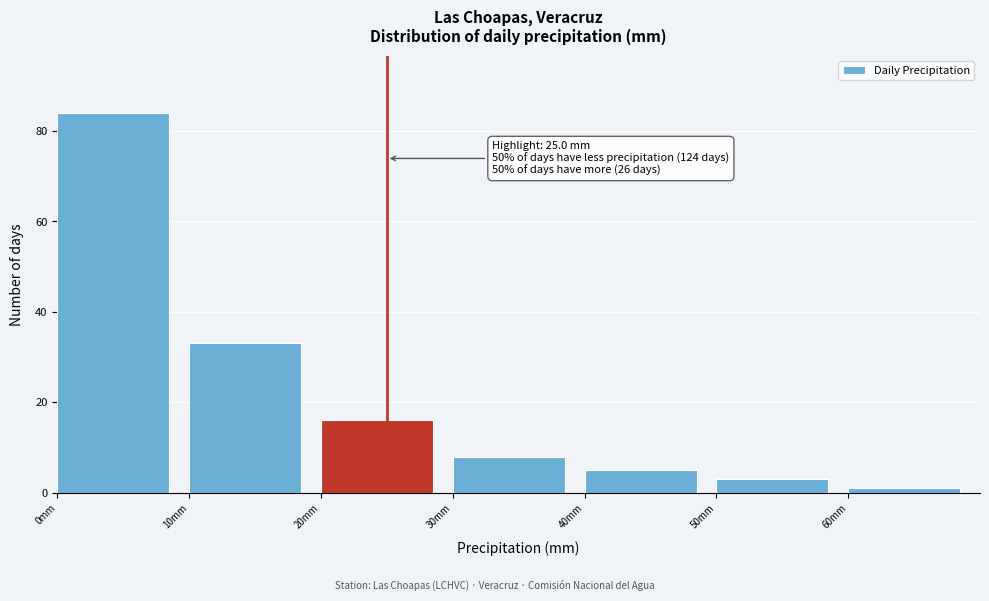

Which range on the x-axis has the tallest bar?

0 to 10